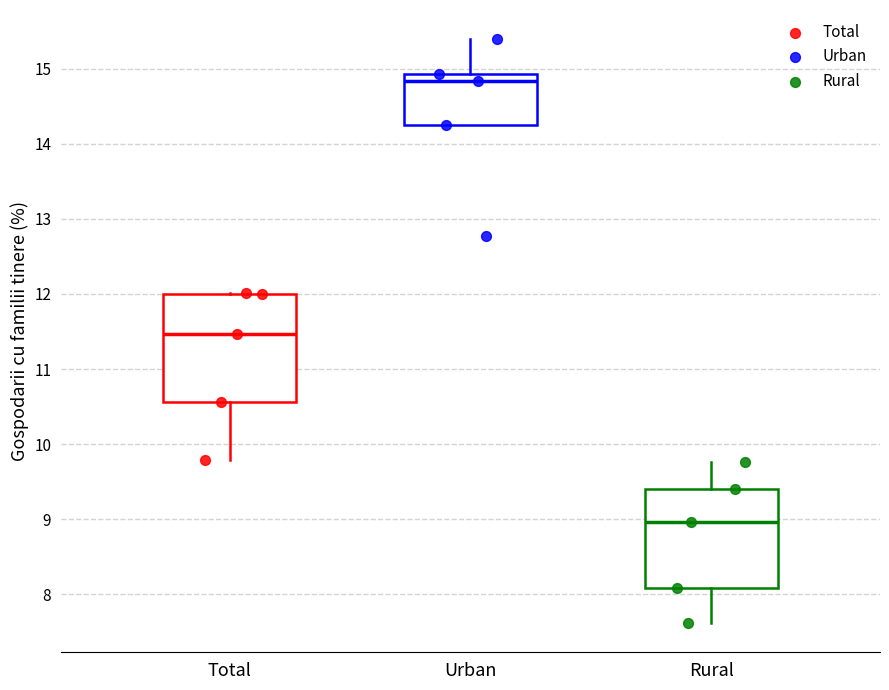

Where does the lower whisker of the box for Total end on the y-axis? The values are not printed on the chart, so give them approximately, as read against the axis.

9.8